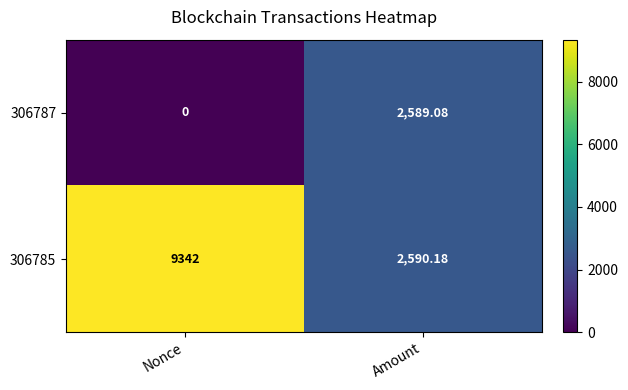

At which category is the sum across all series the highest?

Nonce